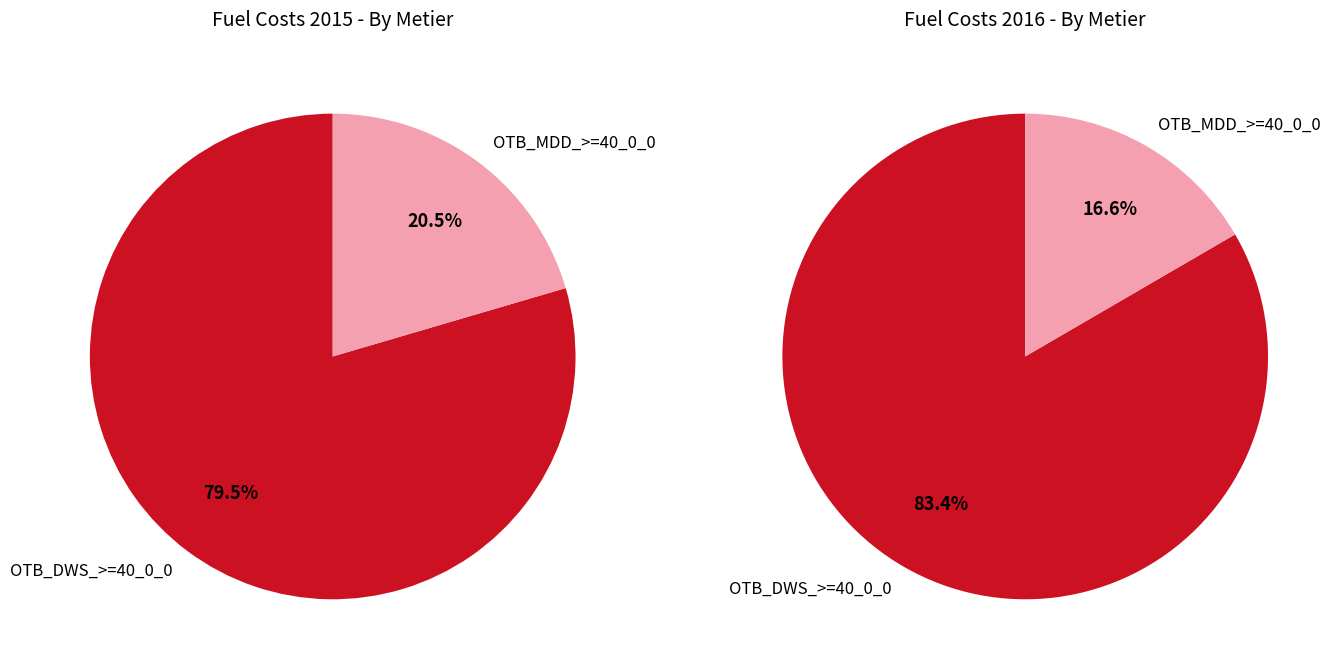

How many segments does this pie chart have?

4